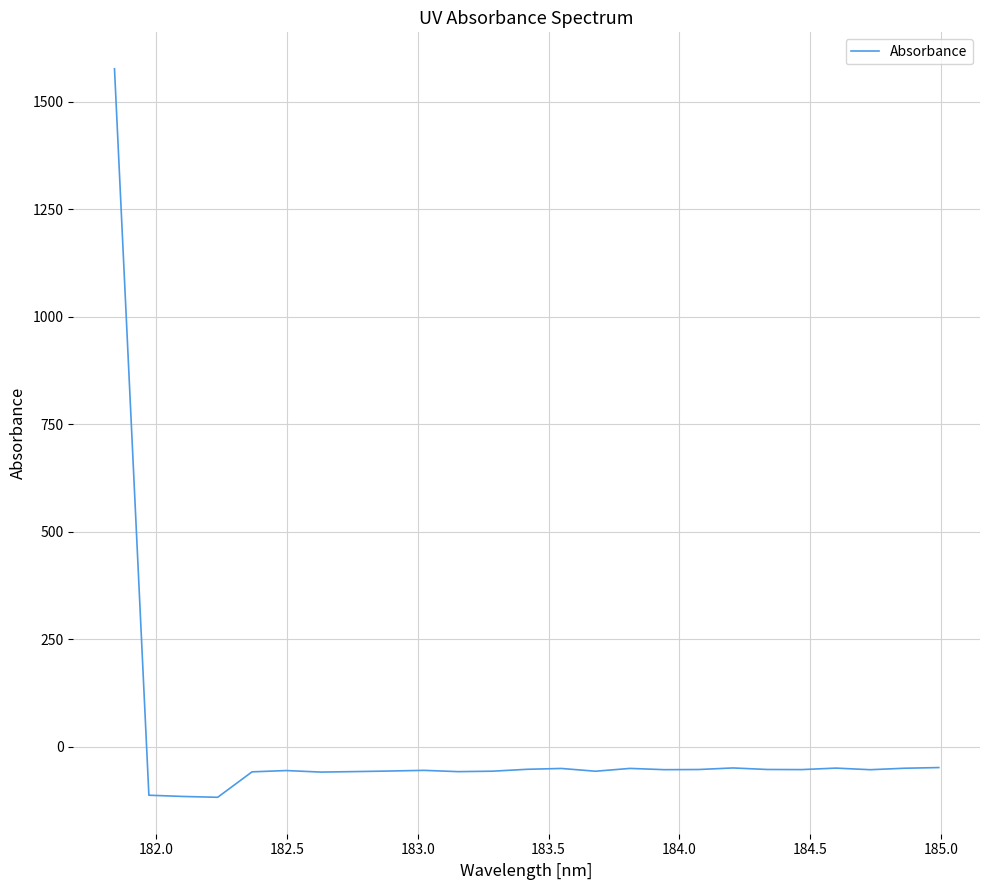

What is the difference between the maximum and minimum values?

1693.3